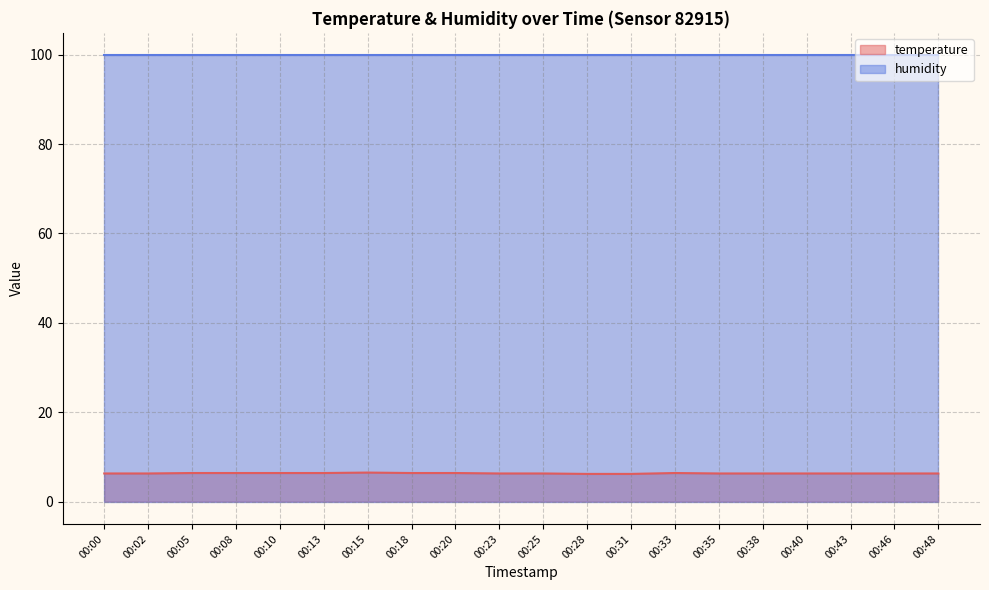

What is the value of the 2nd point from the left?

6.3